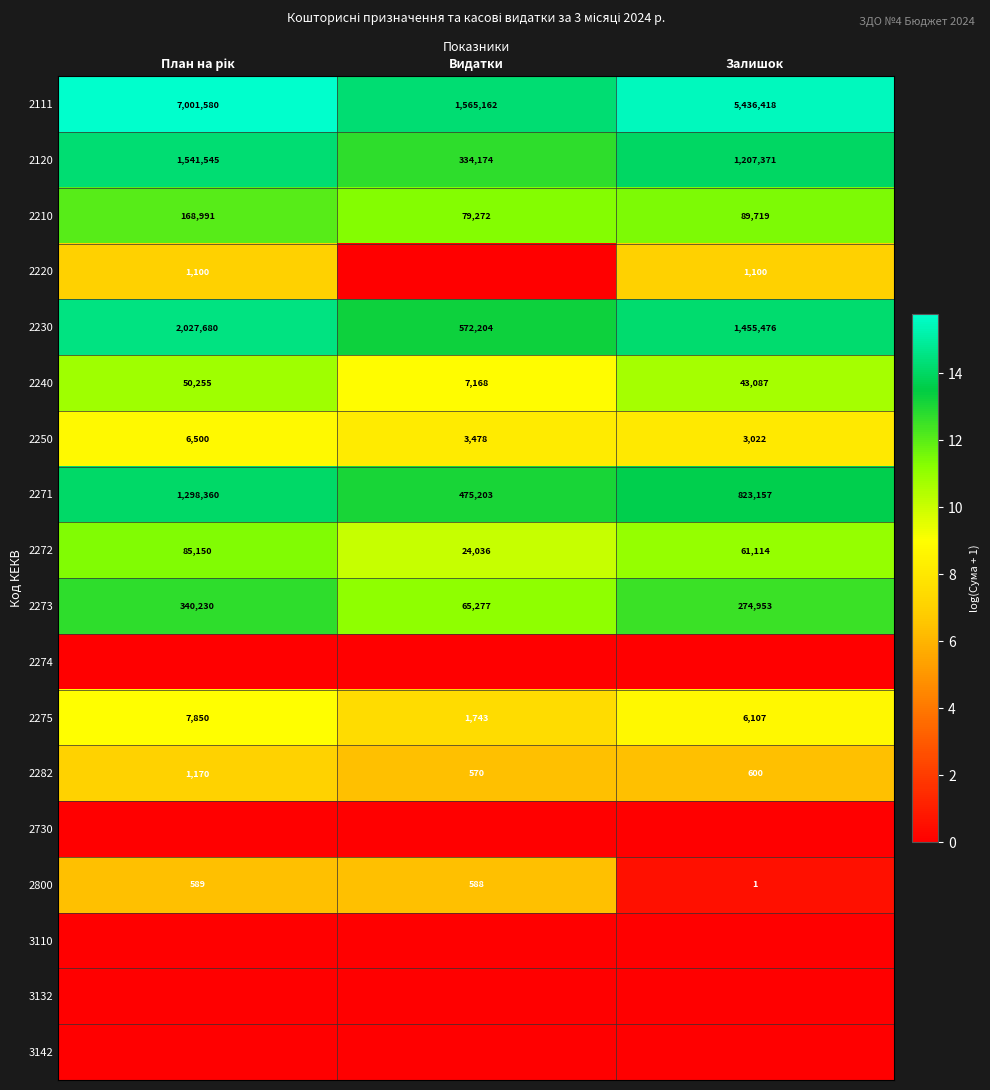

At how many categories does at least one series exceed 11?

3